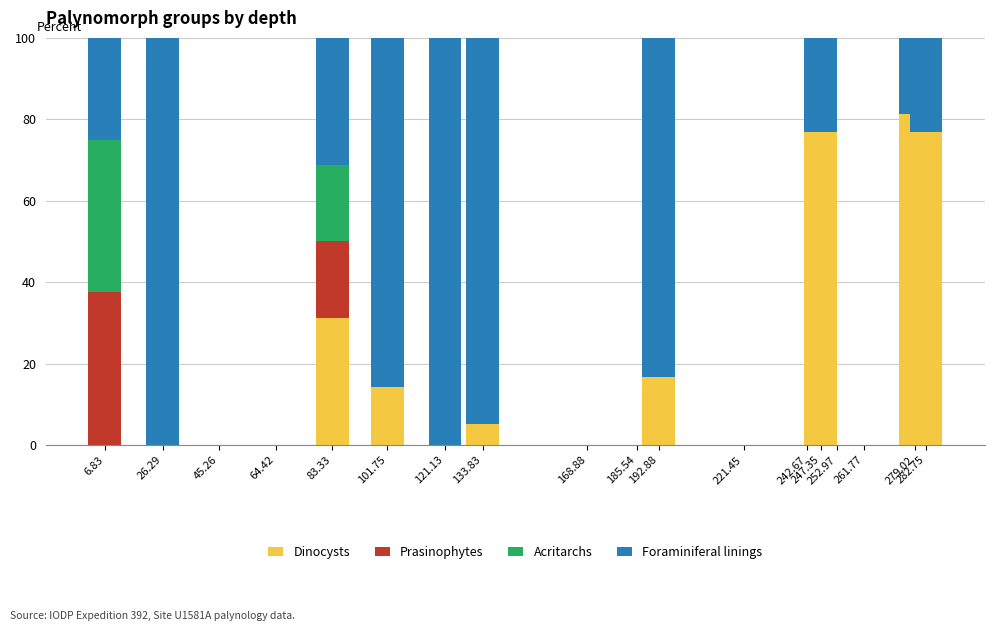

The value of Dinocysts at 192.88 is 26.6. True or false?

False